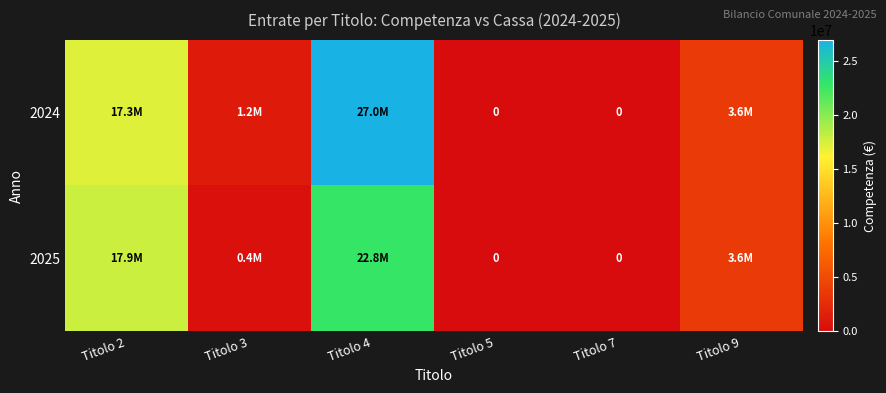

How many values in the 2025 series are below 3637000?

3